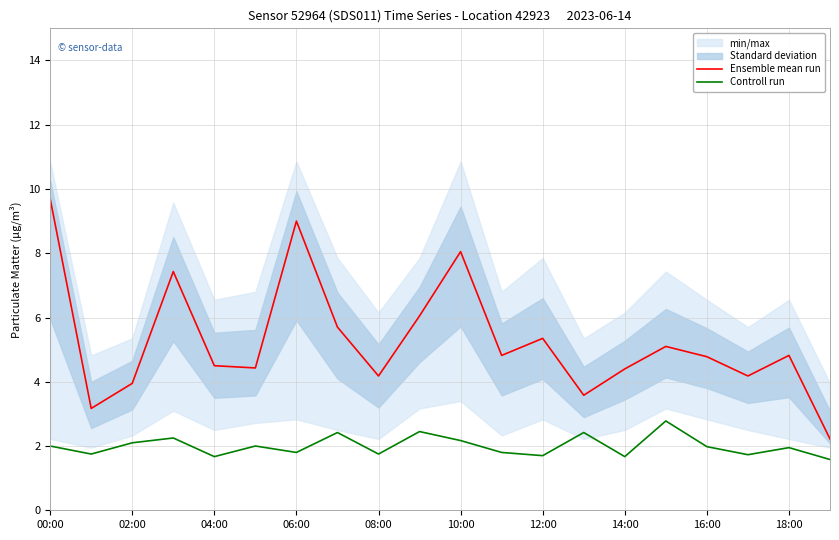

True or false: Controll run and Ensemble mean run intersect in this chart.

False